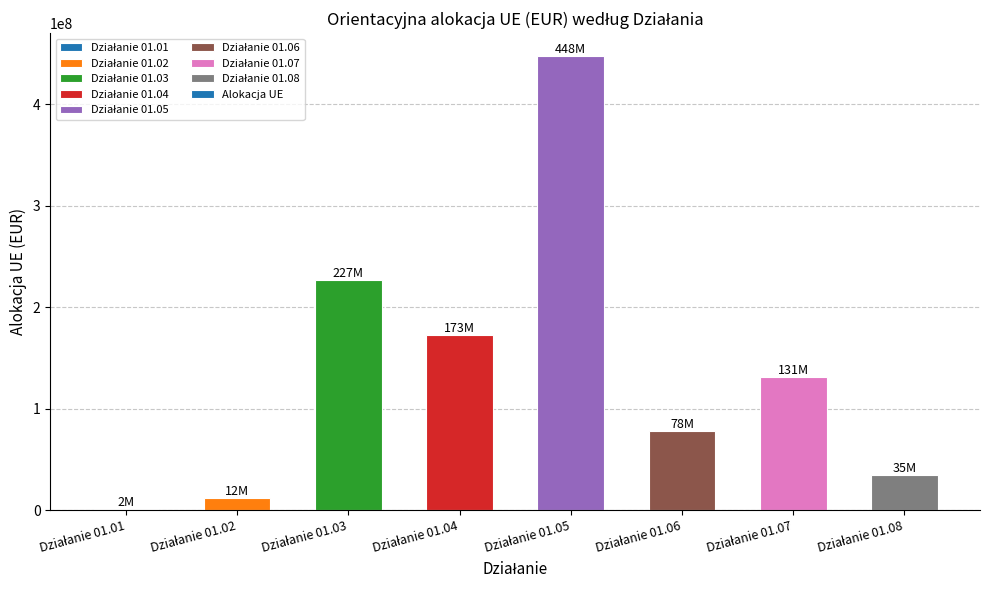

What is the maximum value shown in the chart?

447825828